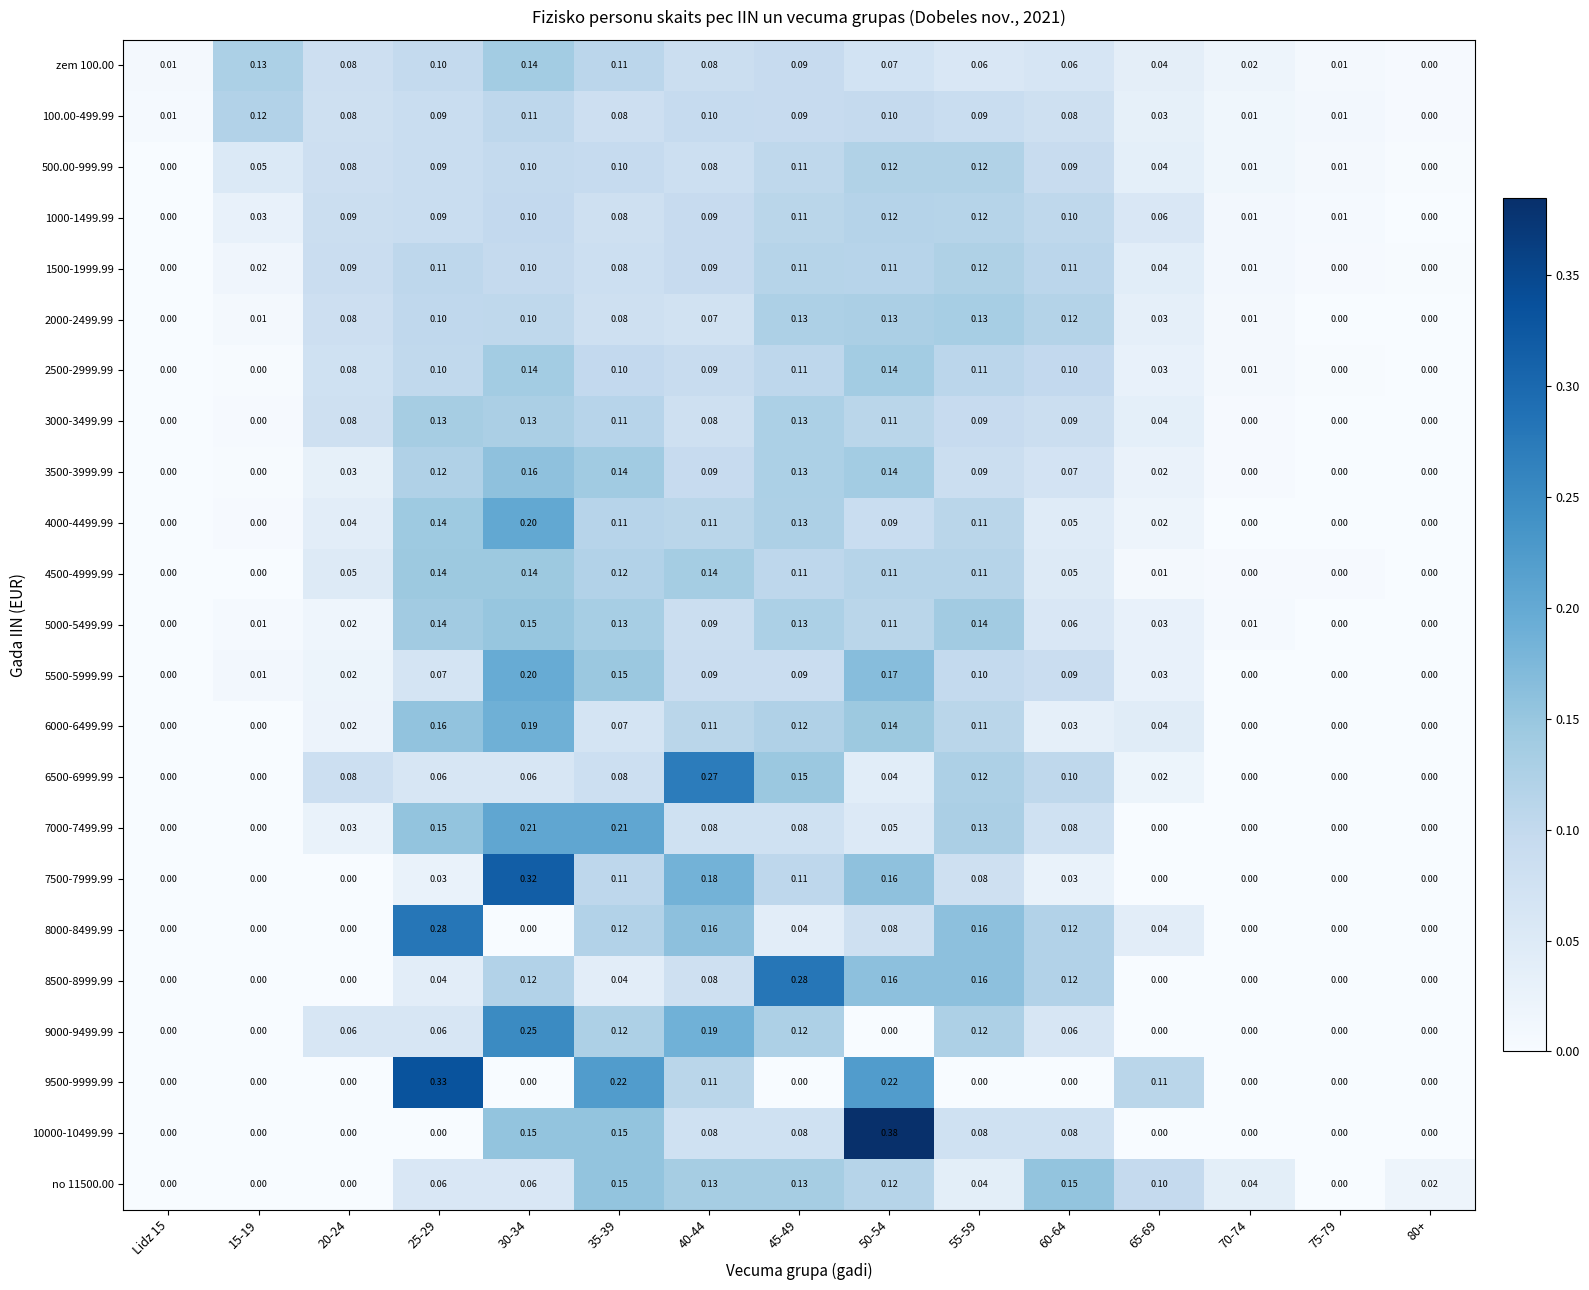

Reading right to left, list all the values displayed in this chart.

zem 100.00: 80+=0.0	75-79=0.0	70-74=0.0	65-69=0.0	60-64=0.1	55-59=0.1	50-54=0.1	45-49=0.1	40-44=0.1	35-39=0.1	30-34=0.1	25-29=0.1	20-24=0.1	15-19=0.1	Lidz 15=0.0
100.00-499.99: 80+=0.0	75-79=0.0	70-74=0.0	65-69=0.0	60-64=0.1	55-59=0.1	50-54=0.1	45-49=0.1	40-44=0.1	35-39=0.1	30-34=0.1	25-29=0.1	20-24=0.1	15-19=0.1	Lidz 15=0.0
500.00-999.99: 80+=0.0	75-79=0.0	70-74=0.0	65-69=0.0	60-64=0.1	55-59=0.1	50-54=0.1	45-49=0.1	40-44=0.1	35-39=0.1	30-34=0.1	25-29=0.1	20-24=0.1	15-19=0.1	Lidz 15=0.0
1000-1499.99: 80+=0.0	75-79=0.0	70-74=0.0	65-69=0.1	60-64=0.1	55-59=0.1	50-54=0.1	45-49=0.1	40-44=0.1	35-39=0.1	30-34=0.1	25-29=0.1	20-24=0.1	15-19=0.0	Lidz 15=0.0
1500-1999.99: 80+=0.0	75-79=0.0	70-74=0.0	65-69=0.0	60-64=0.1	55-59=0.1	50-54=0.1	45-49=0.1	40-44=0.1	35-39=0.1	30-34=0.1	25-29=0.1	20-24=0.1	15-19=0.0	Lidz 15=0.0
2000-2499.99: 80+=0.0	75-79=0.0	70-74=0.0	65-69=0.0	60-64=0.1	55-59=0.1	50-54=0.1	45-49=0.1	40-44=0.1	35-39=0.1	30-34=0.1	25-29=0.1	20-24=0.1	15-19=0.0	Lidz 15=0.0
2500-2999.99: 80+=0.0	75-79=0.0	70-74=0.0	65-69=0.0	60-64=0.1	55-59=0.1	50-54=0.1	45-49=0.1	40-44=0.1	35-39=0.1	30-34=0.1	25-29=0.1	20-24=0.1	15-19=0.0	Lidz 15=0.0
3000-3499.99: 80+=0.0	75-79=0.0	70-74=0.0	65-69=0.0	60-64=0.1	55-59=0.1	50-54=0.1	45-49=0.1	40-44=0.1	35-39=0.1	30-34=0.1	25-29=0.1	20-24=0.1	15-19=0.0	Lidz 15=0.0
3500-3999.99: 80+=0.0	75-79=0.0	70-74=0.0	65-69=0.0	60-64=0.1	55-59=0.1	50-54=0.1	45-49=0.1	40-44=0.1	35-39=0.1	30-34=0.2	25-29=0.1	20-24=0.0	15-19=0.0	Lidz 15=0.0
4000-4499.99: 80+=0.0	75-79=0.0	70-74=0.0	65-69=0.0	60-64=0.1	55-59=0.1	50-54=0.1	45-49=0.1	40-44=0.1	35-39=0.1	30-34=0.2	25-29=0.1	20-24=0.0	15-19=0.0	Lidz 15=0.0
4500-4999.99: 80+=0.0	75-79=0.0	70-74=0.0	65-69=0.0	60-64=0.1	55-59=0.1	50-54=0.1	45-49=0.1	40-44=0.1	35-39=0.1	30-34=0.1	25-29=0.1	20-24=0.1	15-19=0.0	Lidz 15=0.0
5000-5499.99: 80+=0.0	75-79=0.0	70-74=0.0	65-69=0.0	60-64=0.1	55-59=0.1	50-54=0.1	45-49=0.1	40-44=0.1	35-39=0.1	30-34=0.1	25-29=0.1	20-24=0.0	15-19=0.0	Lidz 15=0.0
5500-5999.99: 80+=0.0	75-79=0.0	70-74=0.0	65-69=0.0	60-64=0.1	55-59=0.1	50-54=0.2	45-49=0.1	40-44=0.1	35-39=0.1	30-34=0.2	25-29=0.1	20-24=0.0	15-19=0.0	Lidz 15=0.0
6000-6499.99: 80+=0.0	75-79=0.0	70-74=0.0	65-69=0.0	60-64=0.0	55-59=0.1	50-54=0.1	45-49=0.1	40-44=0.1	35-39=0.1	30-34=0.2	25-29=0.2	20-24=0.0	15-19=0.0	Lidz 15=0.0
6500-6999.99: 80+=0.0	75-79=0.0	70-74=0.0	65-69=0.0	60-64=0.1	55-59=0.1	50-54=0.0	45-49=0.1	40-44=0.3	35-39=0.1	30-34=0.1	25-29=0.1	20-24=0.1	15-19=0.0	Lidz 15=0.0
7000-7499.99: 80+=0.0	75-79=0.0	70-74=0.0	65-69=0.0	60-64=0.1	55-59=0.1	50-54=0.1	45-49=0.1	40-44=0.1	35-39=0.2	30-34=0.2	25-29=0.1	20-24=0.0	15-19=0.0	Lidz 15=0.0
7500-7999.99: 80+=0.0	75-79=0.0	70-74=0.0	65-69=0.0	60-64=0.0	55-59=0.1	50-54=0.2	45-49=0.1	40-44=0.2	35-39=0.1	30-34=0.3	25-29=0.0	20-24=0.0	15-19=0.0	Lidz 15=0.0
8000-8499.99: 80+=0.0	75-79=0.0	70-74=0.0	65-69=0.0	60-64=0.1	55-59=0.2	50-54=0.1	45-49=0.0	40-44=0.2	35-39=0.1	30-34=0.0	25-29=0.3	20-24=0.0	15-19=0.0	Lidz 15=0.0
8500-8999.99: 80+=0.0	75-79=0.0	70-74=0.0	65-69=0.0	60-64=0.1	55-59=0.2	50-54=0.2	45-49=0.3	40-44=0.1	35-39=0.0	30-34=0.1	25-29=0.0	20-24=0.0	15-19=0.0	Lidz 15=0.0
9000-9499.99: 80+=0.0	75-79=0.0	70-74=0.0	65-69=0.0	60-64=0.1	55-59=0.1	50-54=0.0	45-49=0.1	40-44=0.2	35-39=0.1	30-34=0.2	25-29=0.1	20-24=0.1	15-19=0.0	Lidz 15=0.0
9500-9999.99: 80+=0.0	75-79=0.0	70-74=0.0	65-69=0.1	60-64=0.0	55-59=0.0	50-54=0.2	45-49=0.0	40-44=0.1	35-39=0.2	30-34=0.0	25-29=0.3	20-24=0.0	15-19=0.0	Lidz 15=0.0
10000-10499.99: 80+=0.0	75-79=0.0	70-74=0.0	65-69=0.0	60-64=0.1	55-59=0.1	50-54=0.4	45-49=0.1	40-44=0.1	35-39=0.1	30-34=0.1	25-29=0.0	20-24=0.0	15-19=0.0	Lidz 15=0.0
no 11500.00: 80+=0.0	75-79=0.0	70-74=0.0	65-69=0.1	60-64=0.1	55-59=0.0	50-54=0.1	45-49=0.1	40-44=0.1	35-39=0.1	30-34=0.1	25-29=0.1	20-24=0.0	15-19=0.0	Lidz 15=0.0